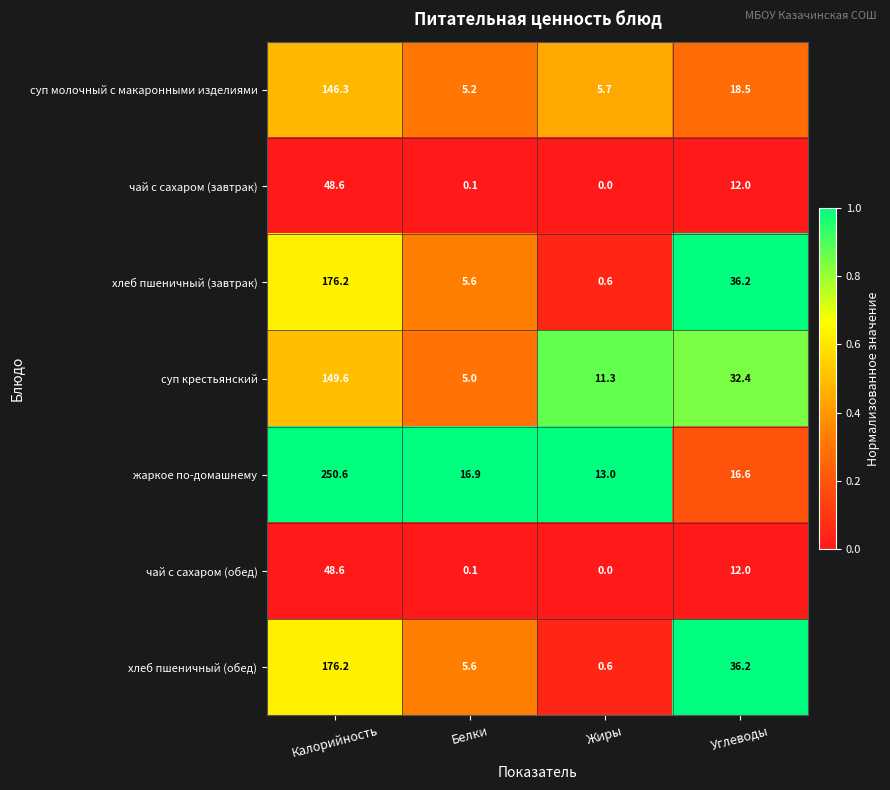

What is the difference between the чай с сахаром (завтрак) values at Углеводы and Калорийность?

36.6